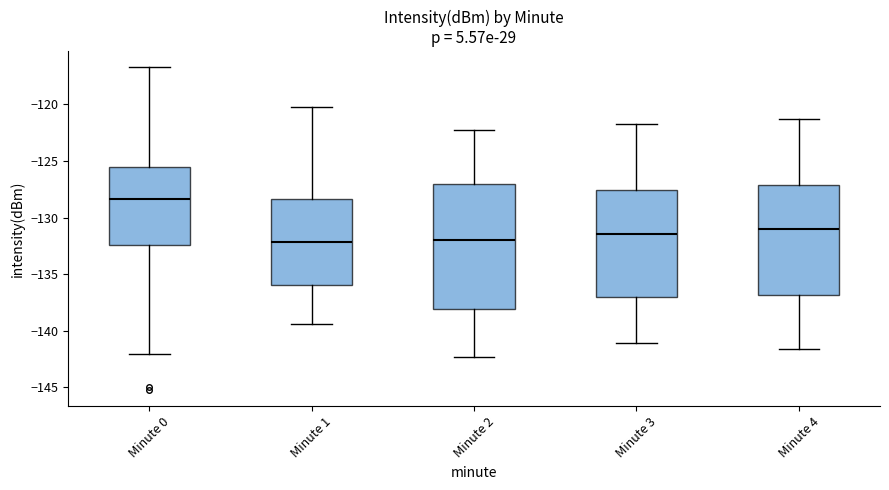

Reading left to right, read every box against the y-axis: the position of its median line, the range the box covers, and the ends of its whiskers. The values are not printed on the chart, so give them approximately, as read against the axis.

Minute 0: median -128.5, box -132.5 to -125.5, whiskers -142.0 to -116.5
Minute 1: median -132.0, box -136.0 to -128.5, whiskers -139.5 to -120.0
Minute 2: median -132.0, box -138.0 to -127.0, whiskers -142.5 to -122.5
Minute 3: median -131.5, box -137.0 to -127.5, whiskers -141.0 to -121.5
Minute 4: median -131.0, box -137.0 to -127.0, whiskers -141.5 to -121.5